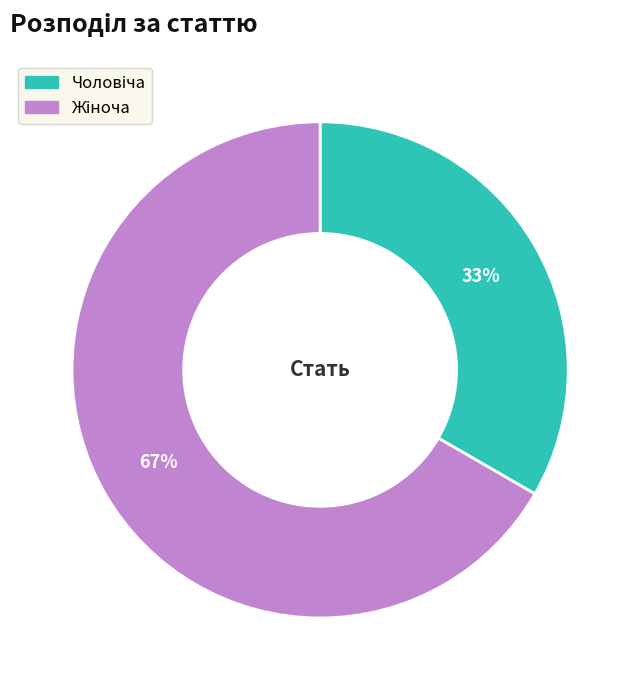

To the nearest percent, what is the average slice percentage?

50%